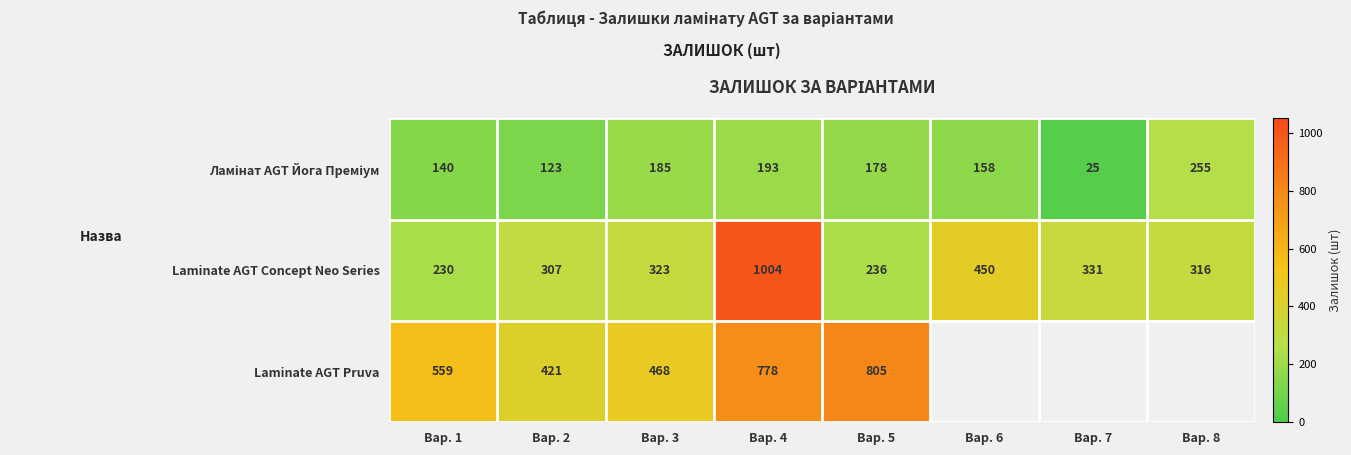

How many categories are shown in the chart?

8